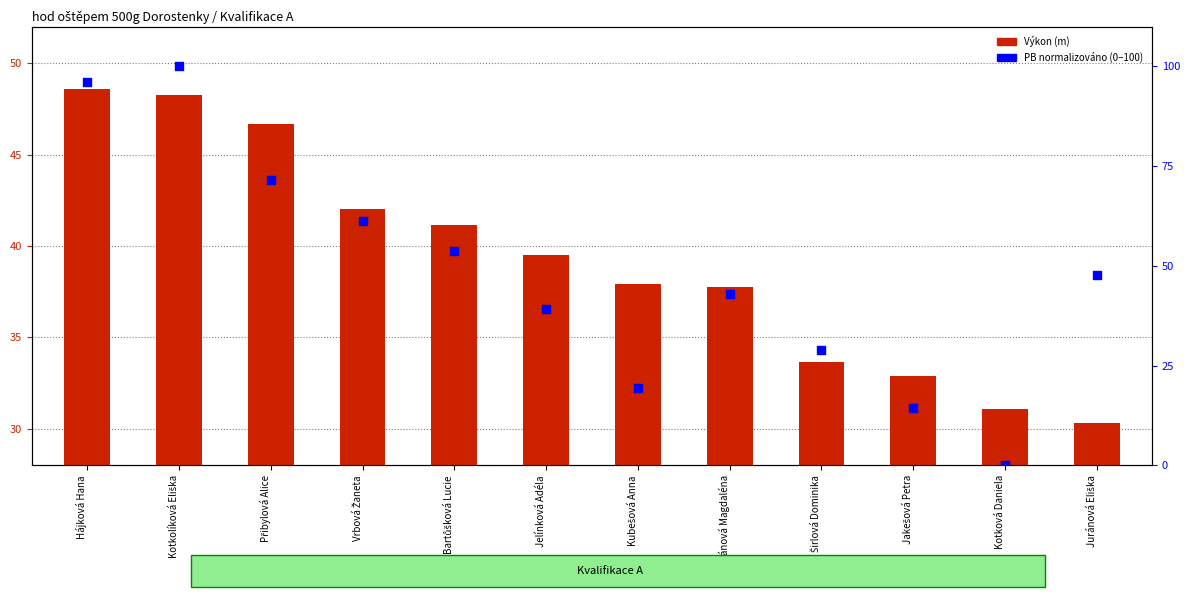

Which series reaches the minimum Y coordinate?

PB (normalizováno)